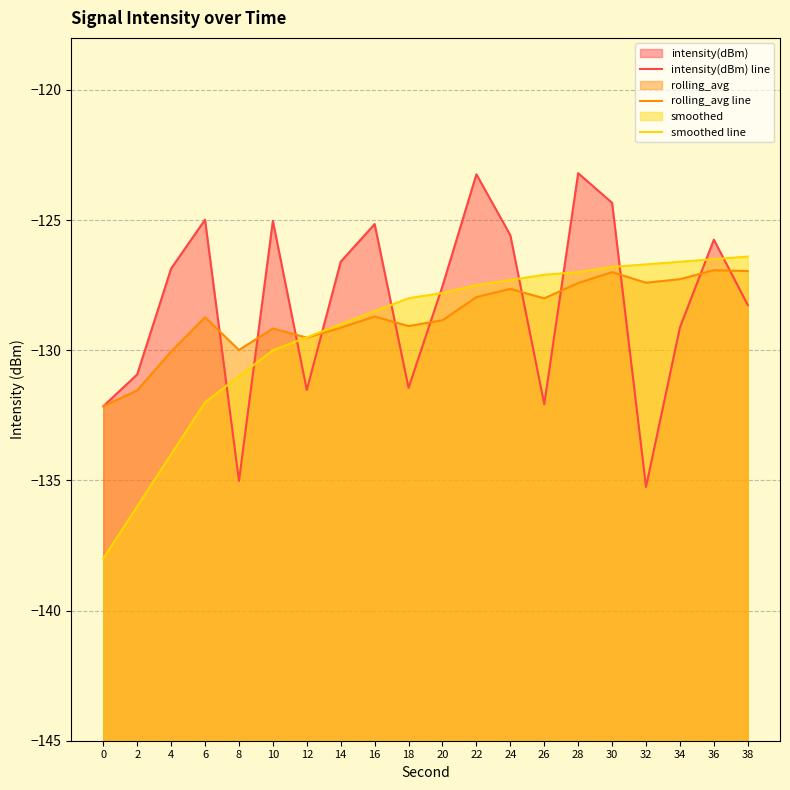

Rank the series by their maximum value, from highest to lowest.

intensity(dBm) line, smoothed line, rolling_avg line